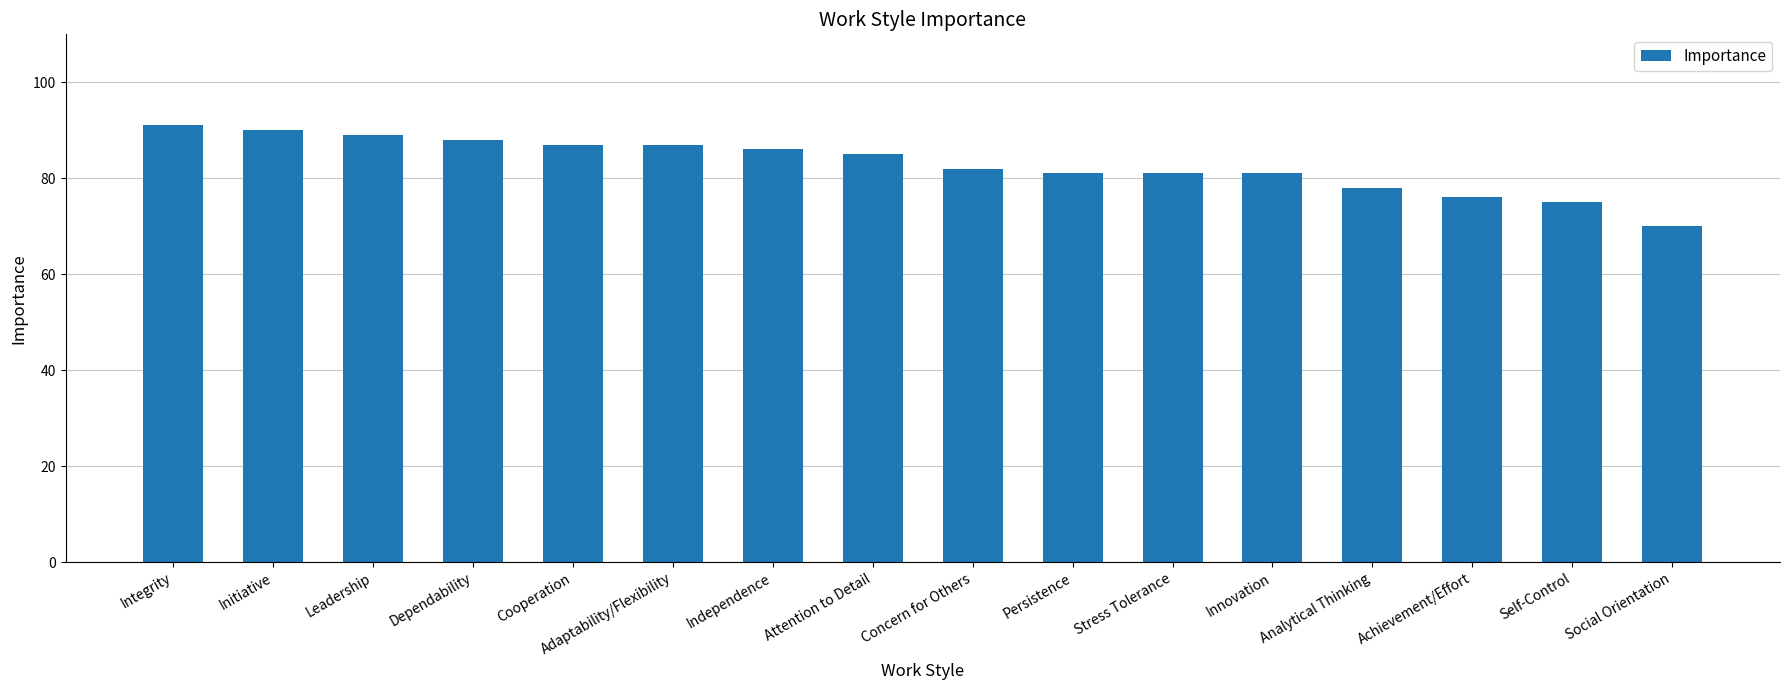

What is the minimum value shown in the chart?

70